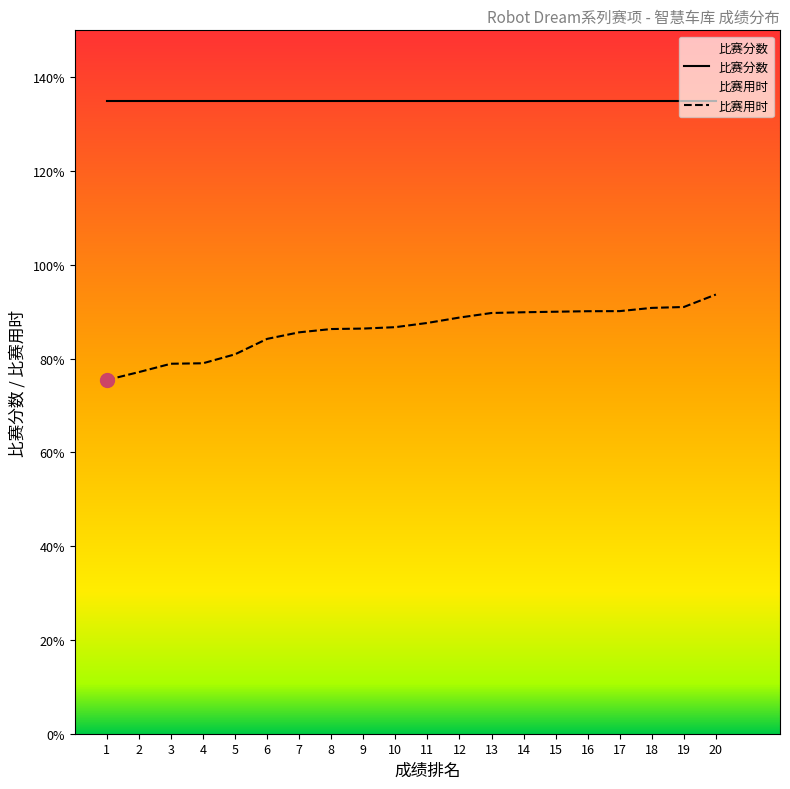

Between 8 and 1, which is larger?

8